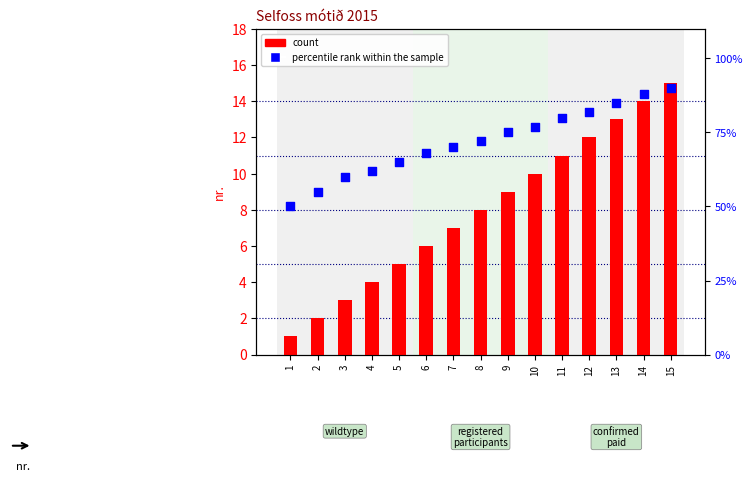

At which category is the sum across all series the highest?

15